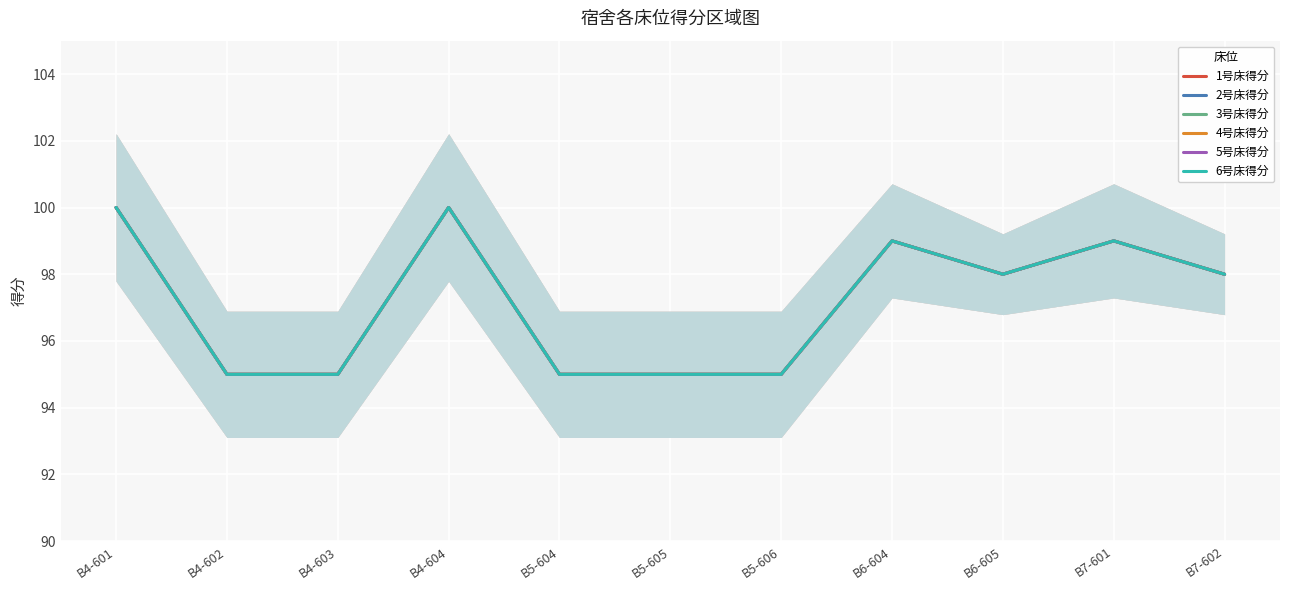

What is the difference between the maximum and minimum values in the 6号床得分 series?

5